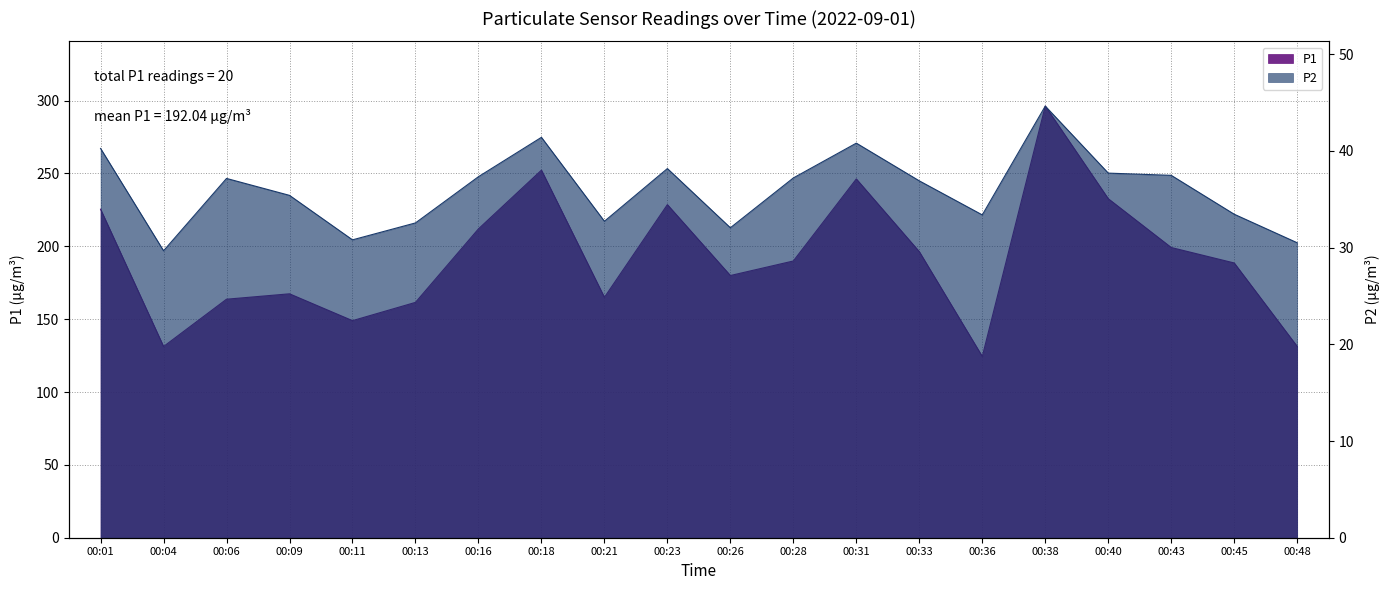

What is the sum of the P2 values at 00:33 and 00:40?

74.6